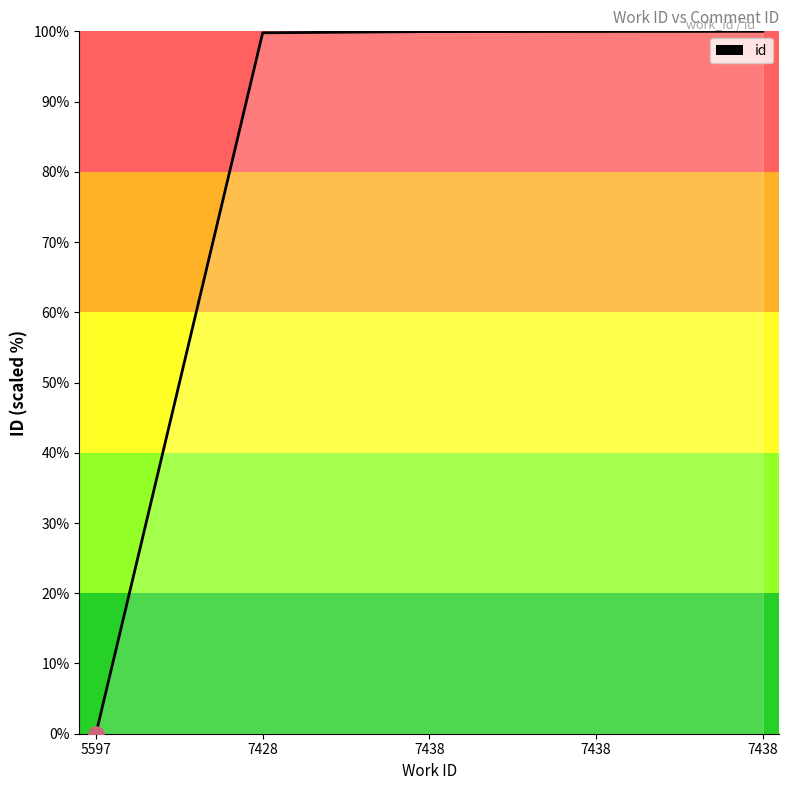

What is the change in value from 5597 to 7438?

+100.0